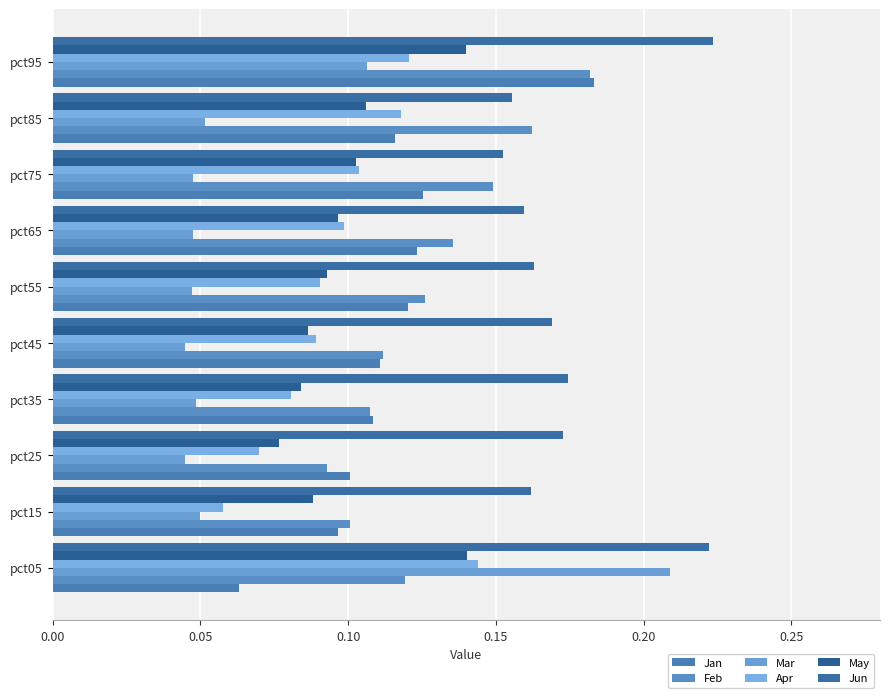

Where is Jun nearest to the value 0?

pct75